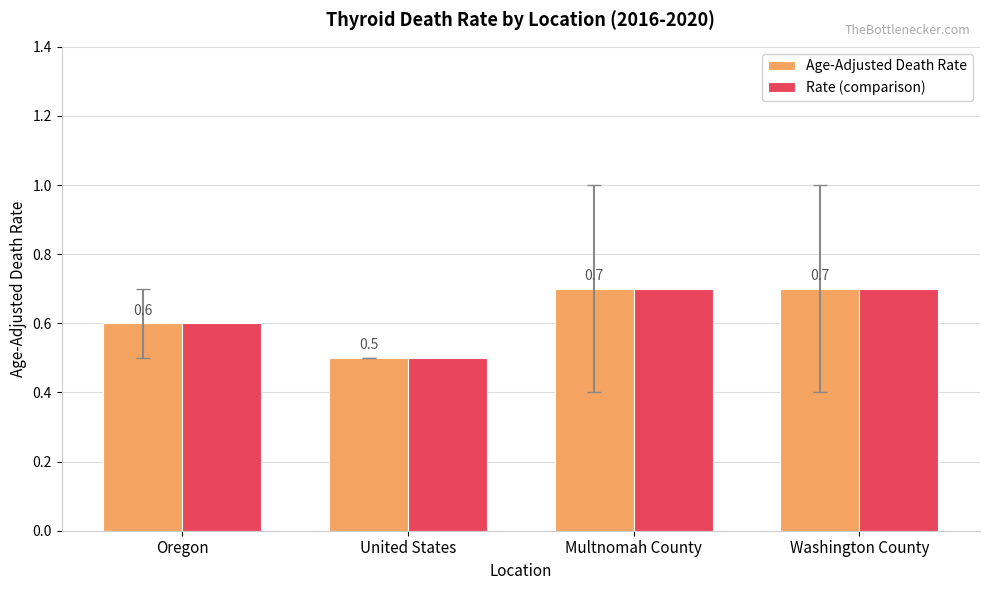

What position from the left is Washington County?

4